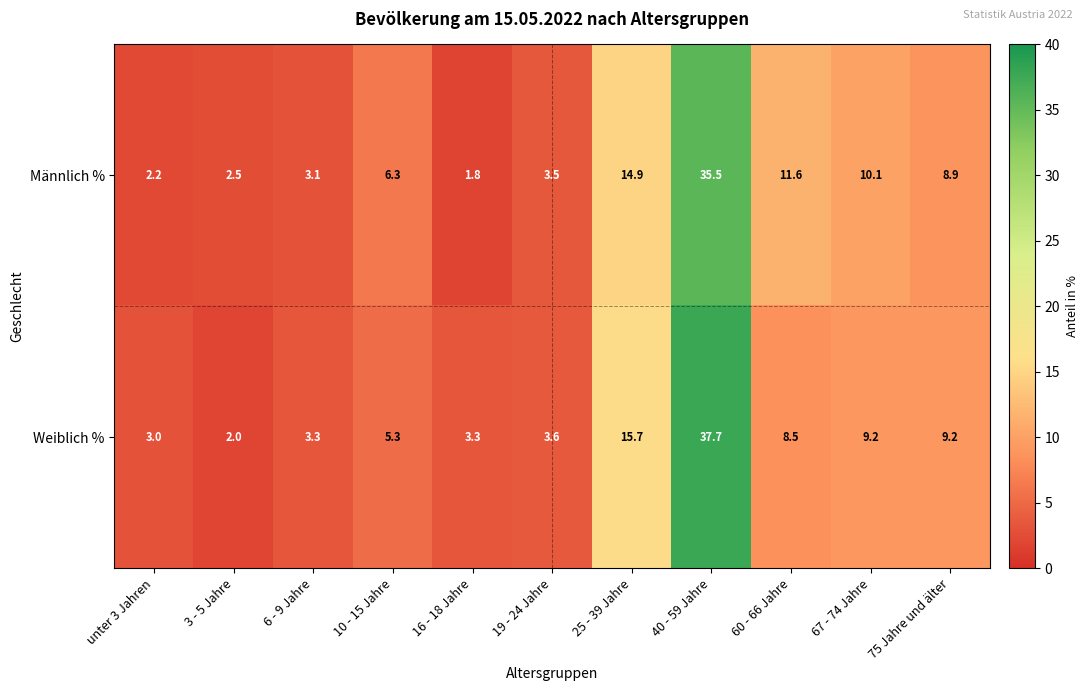

What is the average value of the Männlich % series?

9.1